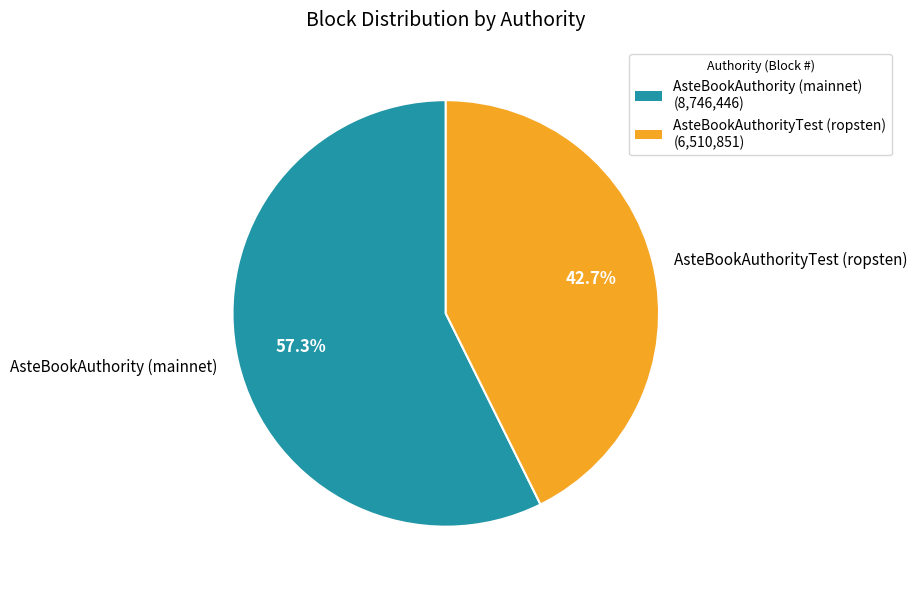

Rank the categories by value from lowest to highest.

AsteBookAuthorityTest (ropsten), AsteBookAuthority (mainnet)